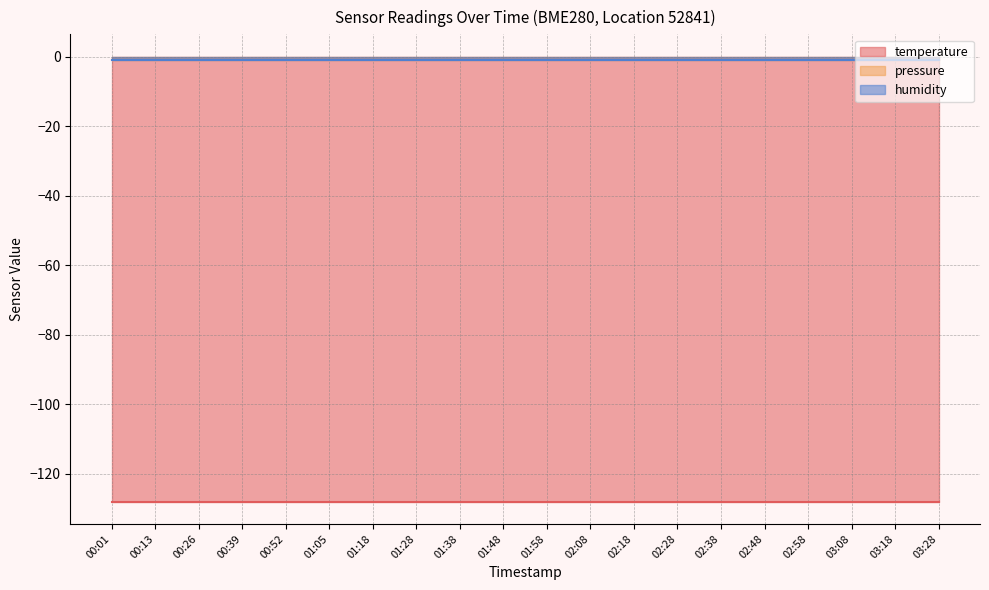

The humidity series shows -1 at 00:39. True or false?

False